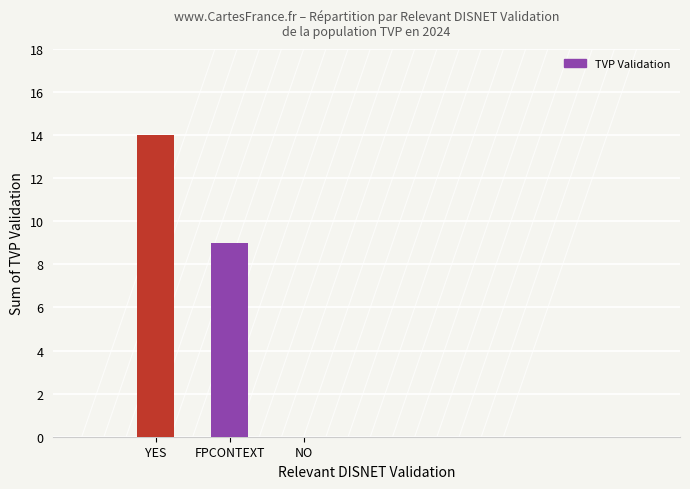

Are the bars horizontal?

No